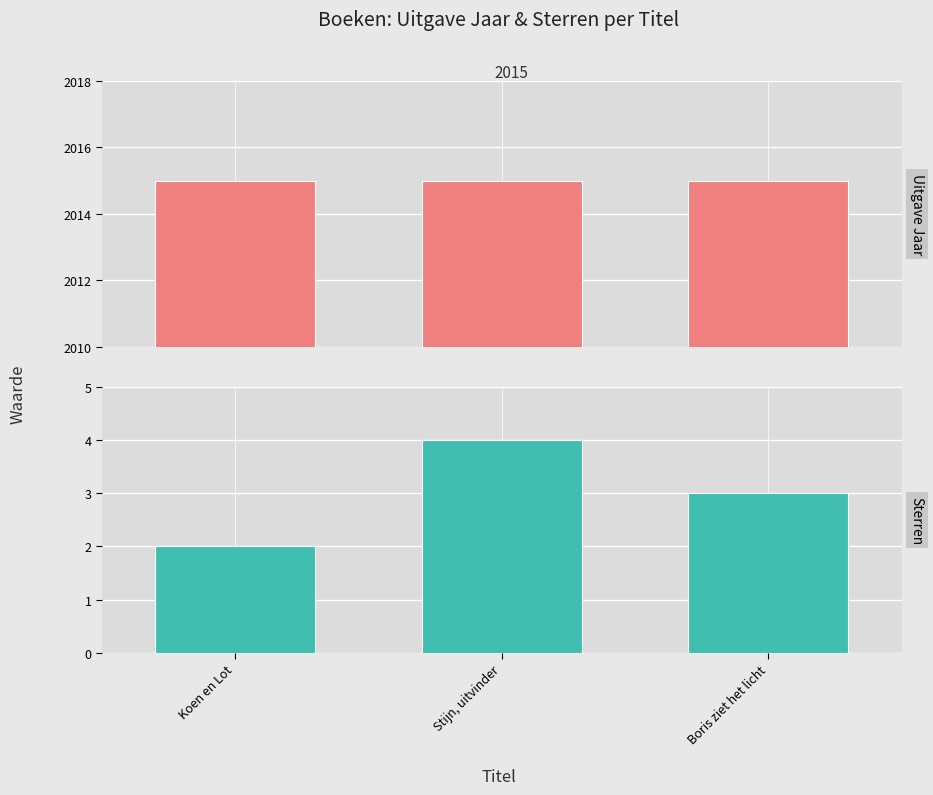

Between Stijn, uitvinder and Boris ziet het licht, which is larger?

Stijn, uitvinder